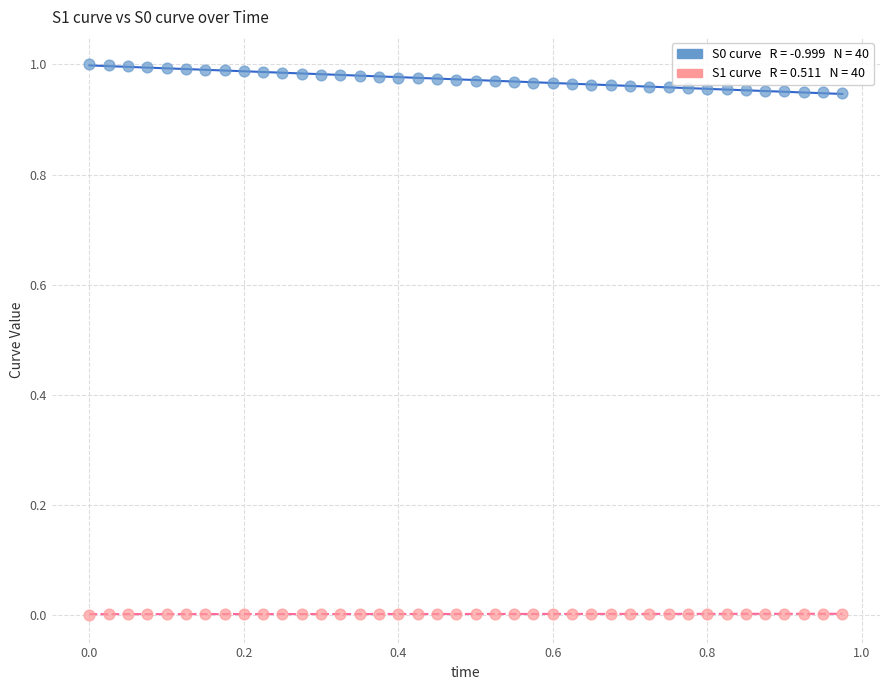

How many data points are displayed?

80